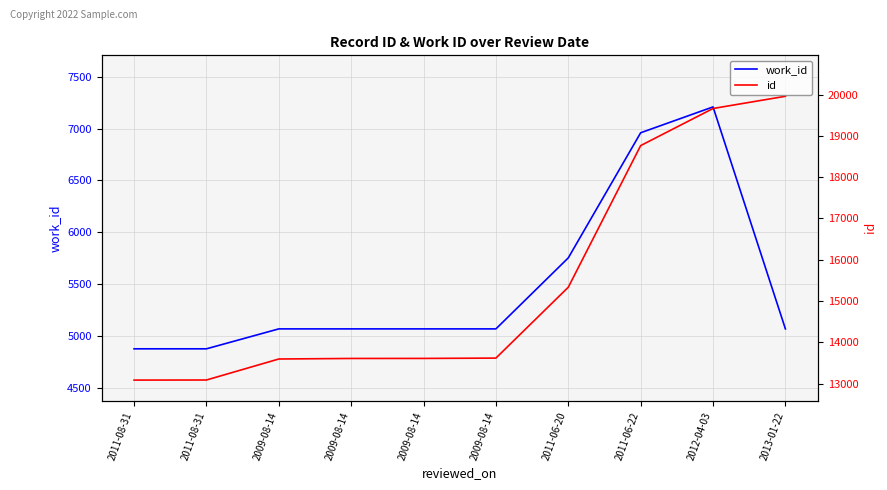

What are all the series names shown in the legend?

work_id, id